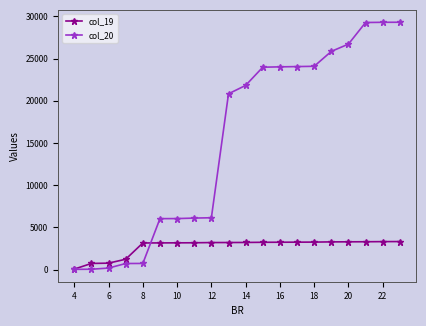

At how many categories does at least one series exceed 19140?

11